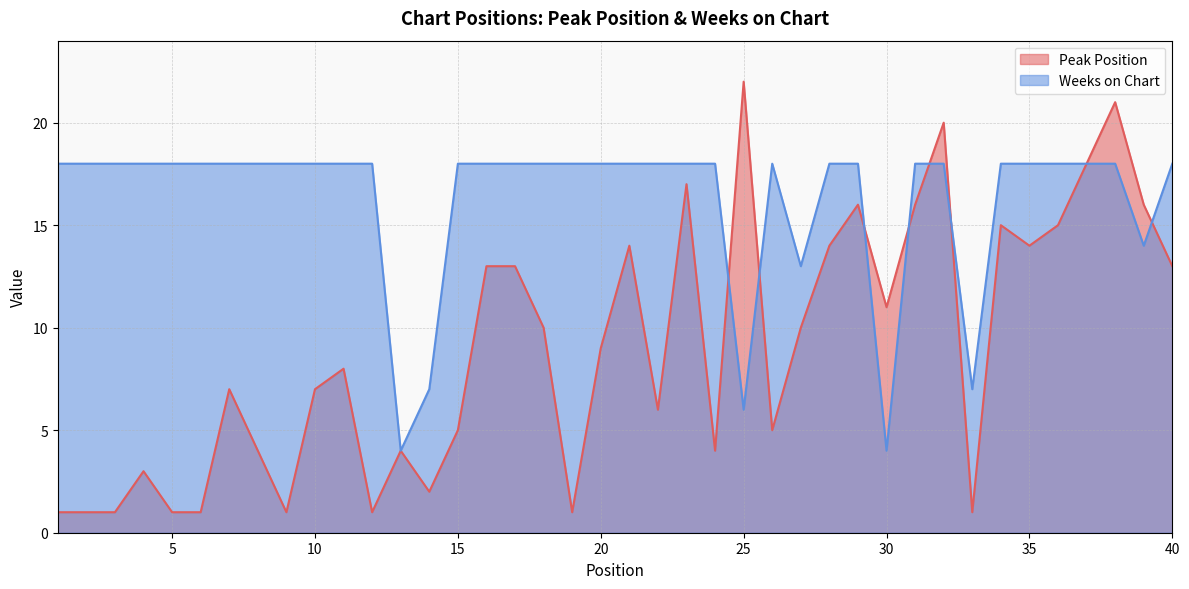

Where is Peak Position nearest to the value 11?

30